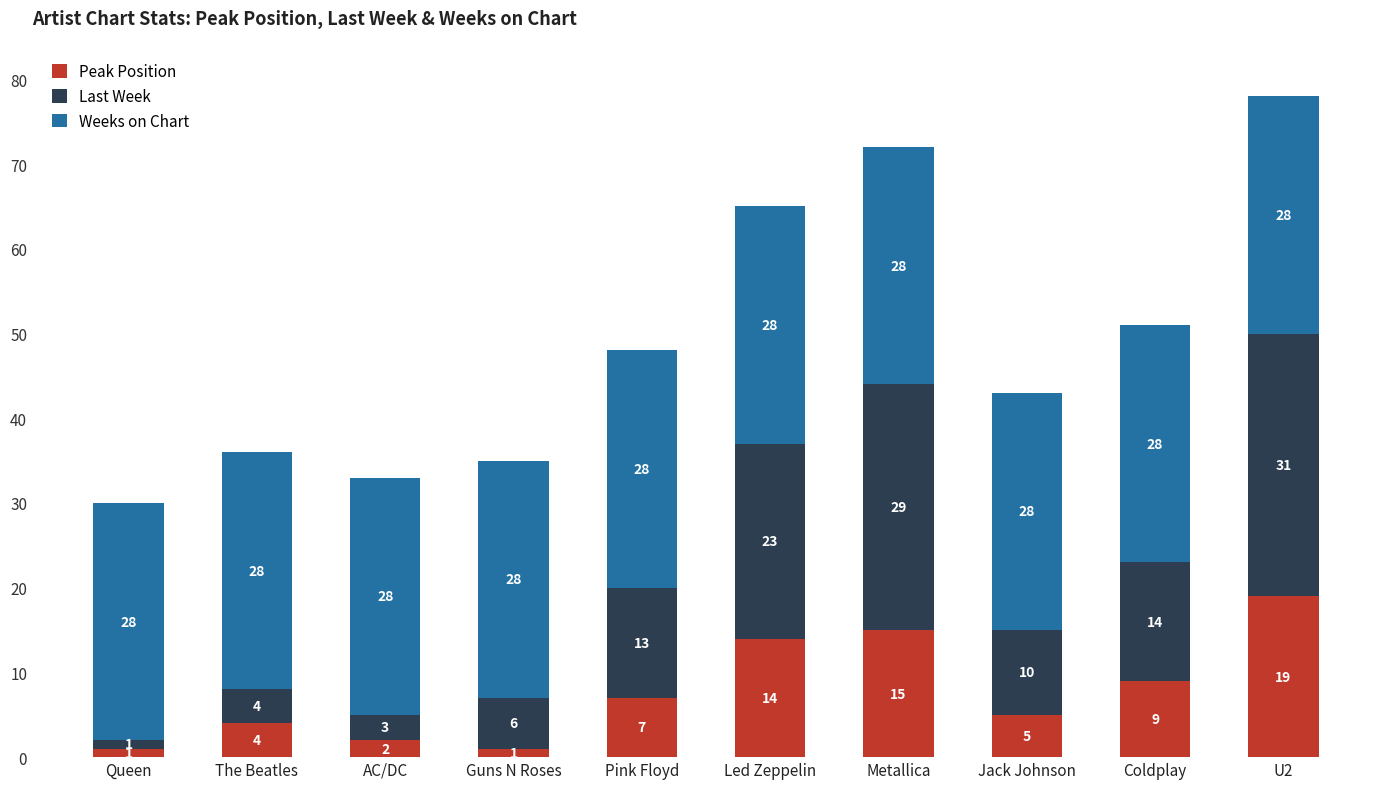

What is the maximum value for Peak Position?

19